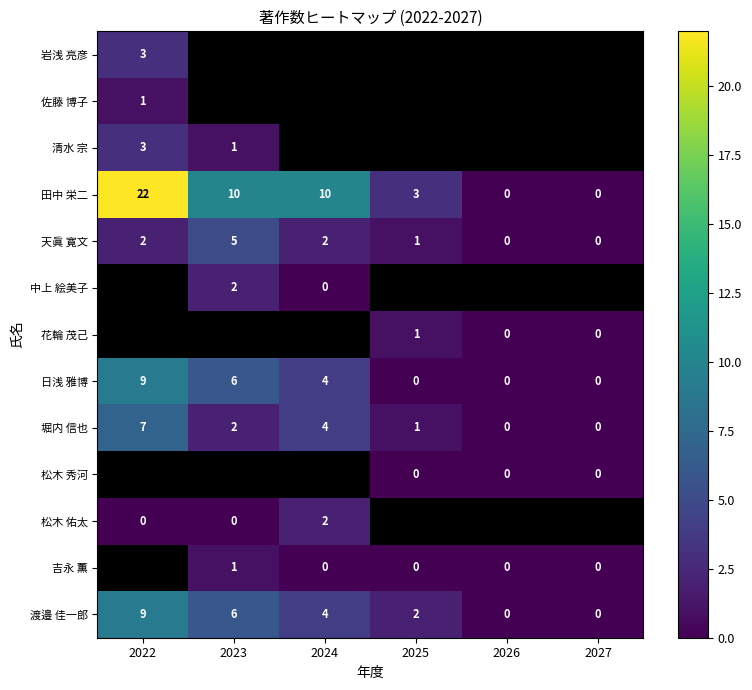

Which label corresponds to the smallest value in the chart?

2023